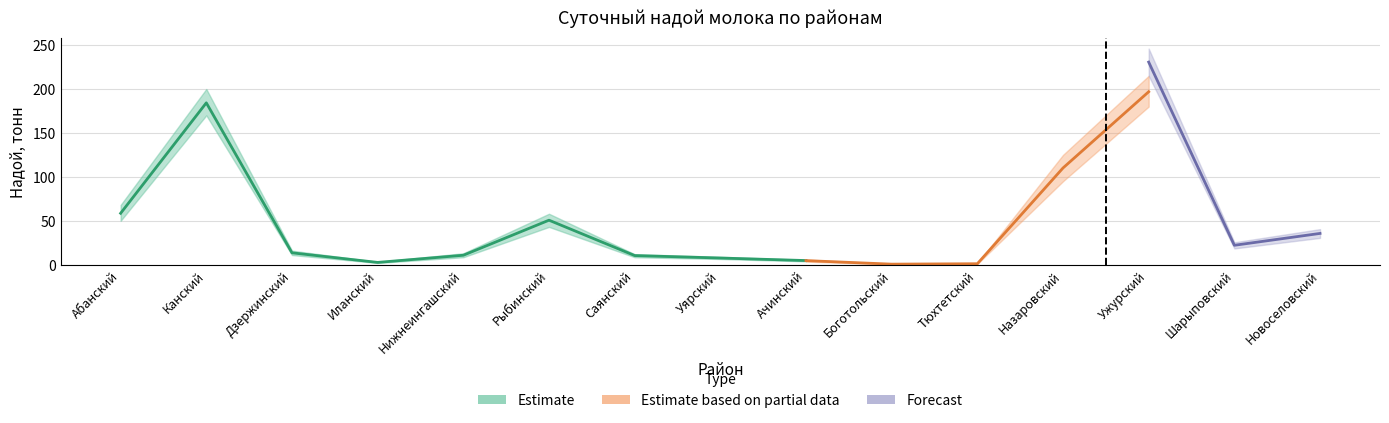

Which category has the highest value in the 2024 (надой) series?

Ужурский